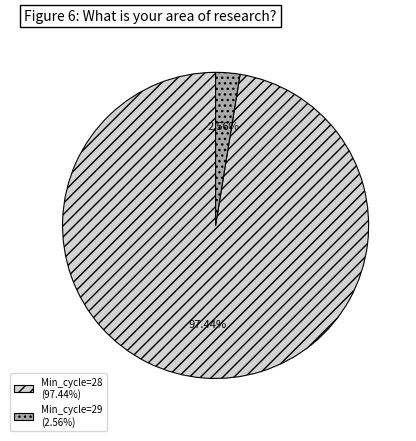

Between Min_cycle=28 (97.44%) and Min_cycle=29 (2.56%), which is larger?

Min_cycle=28 (97.44%)